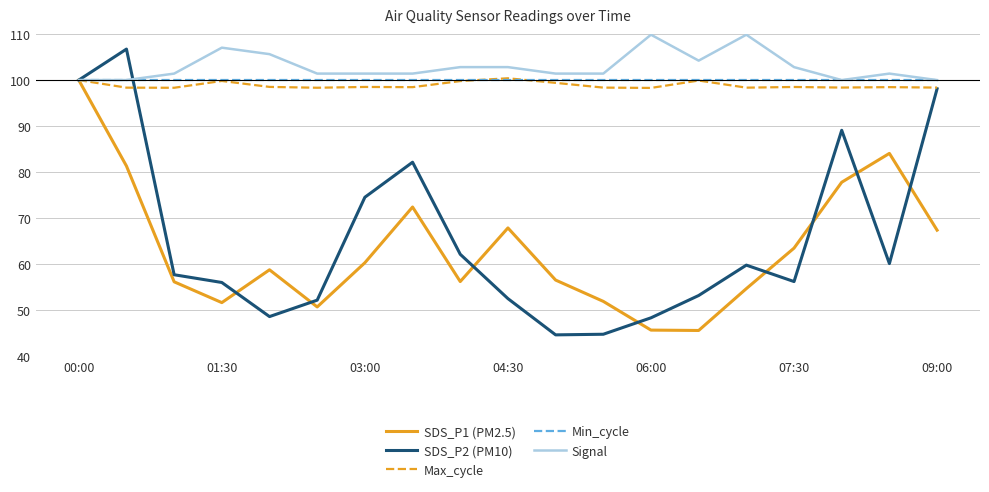

What are all the series names shown in the legend?

SDS_P1 (PM2.5), SDS_P2 (PM10), Max_cycle, Min_cycle, Signal